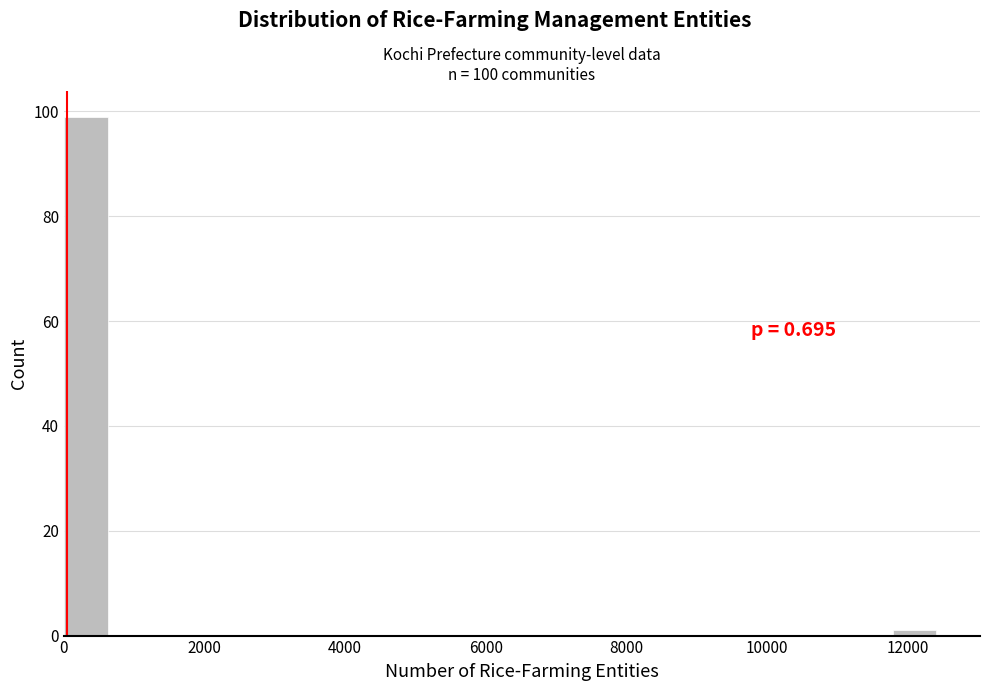

Around what value on the x-axis is the tallest bar? Give the approximate position of its centre, as read against the axis.

400